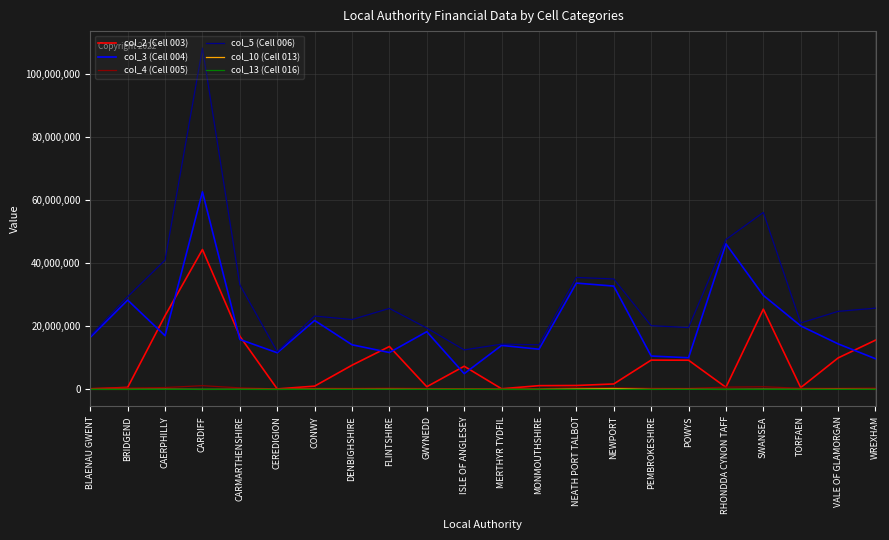

True or false: col_5 (Cell 006) has a value of 3704289 at BLAENAU GWENT.

False